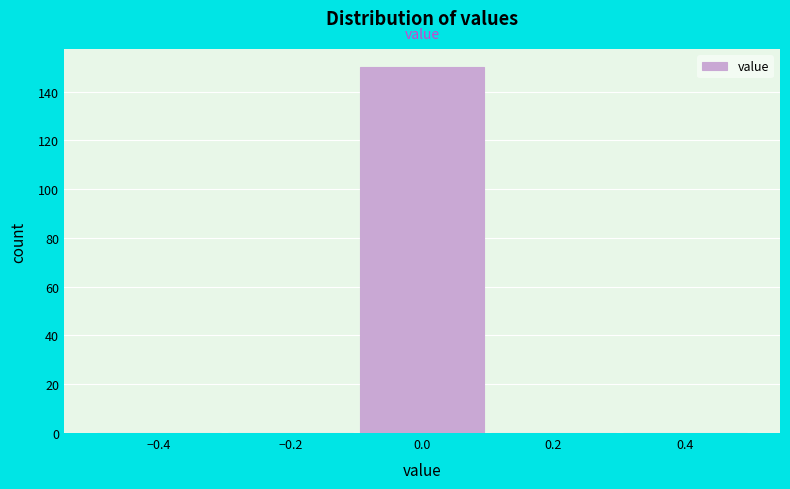

Reading left to right, transcribe this chart: for each bar, give the range it covers on the x-axis and its height. The values are not printed on the chart, so give them approximately, as read against the axis.

-0.5 to -0.3: 0
-0.3 to -0.1: 0
-0.1 to 0.1: 150
0.1 to 0.3: 0
0.3 to 0.5: 0